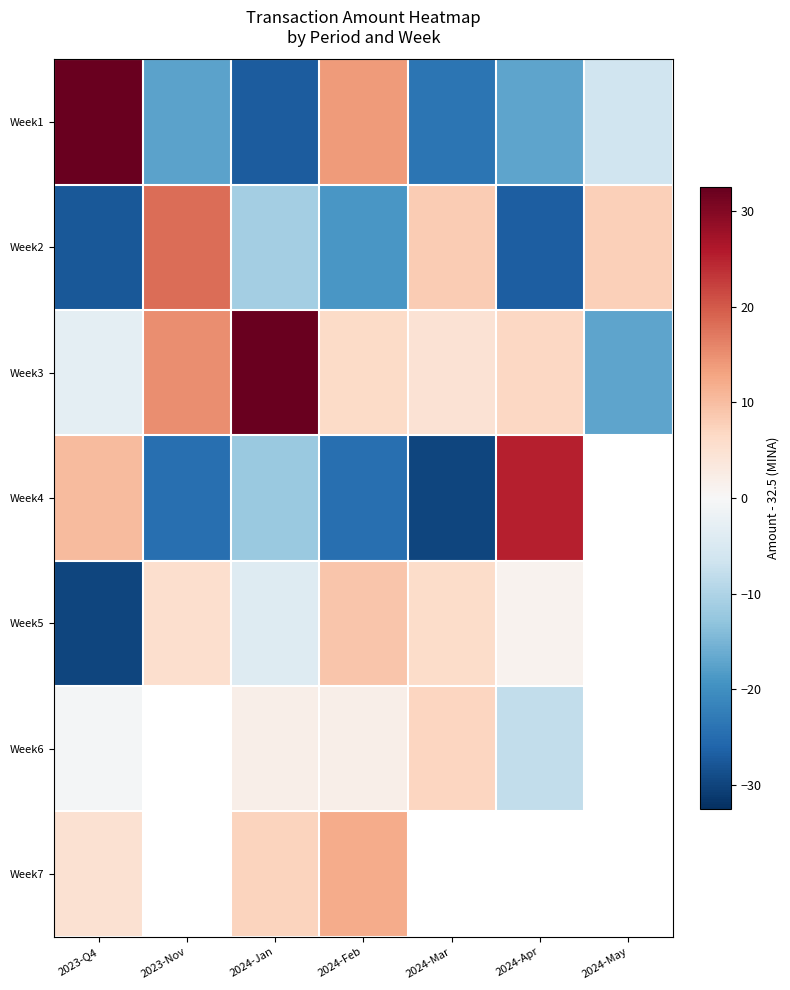

Where is Week5 nearest to the value -10?

2024-Jan